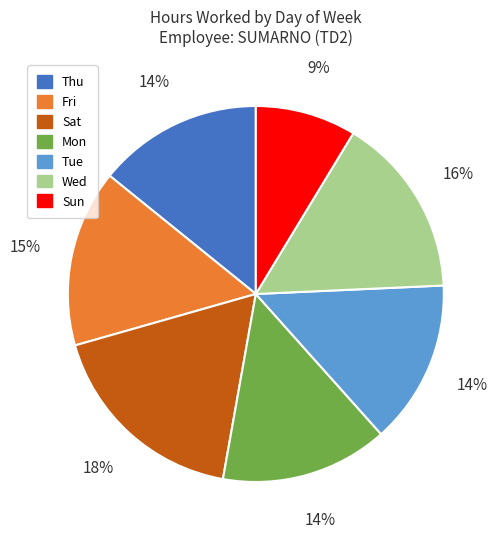

To the nearest percent, what is the average slice percentage?

14%